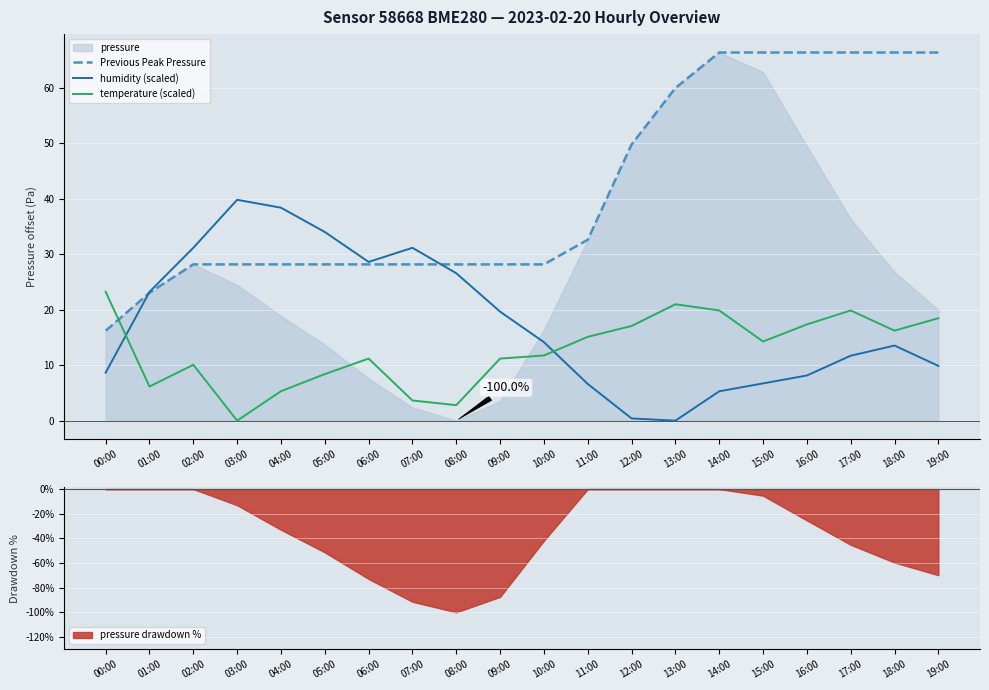

What is the highest value of the Previous Peak Pressure series?

66.4